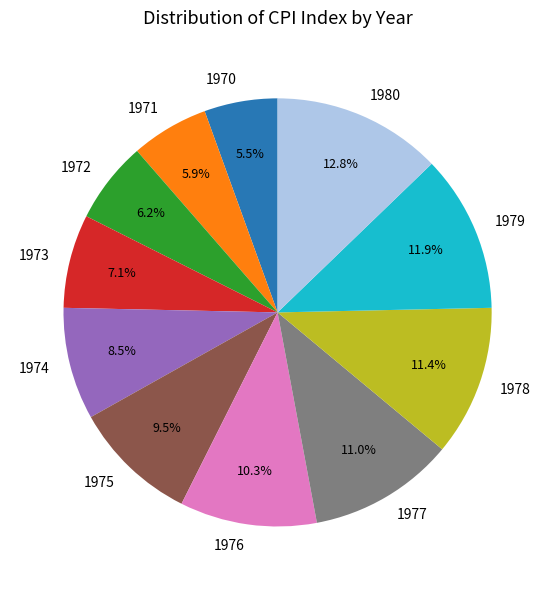

What portion of the pie excludes 1977?

89.0%